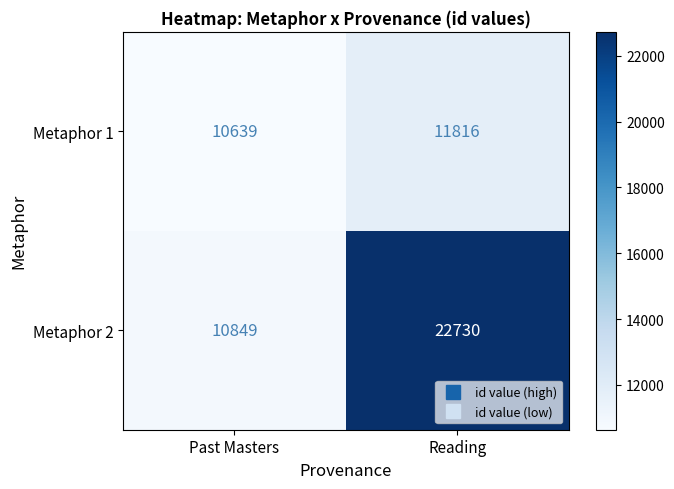

At Past Masters, list the series in order from smallest to largest.

Metaphor 1, Metaphor 2